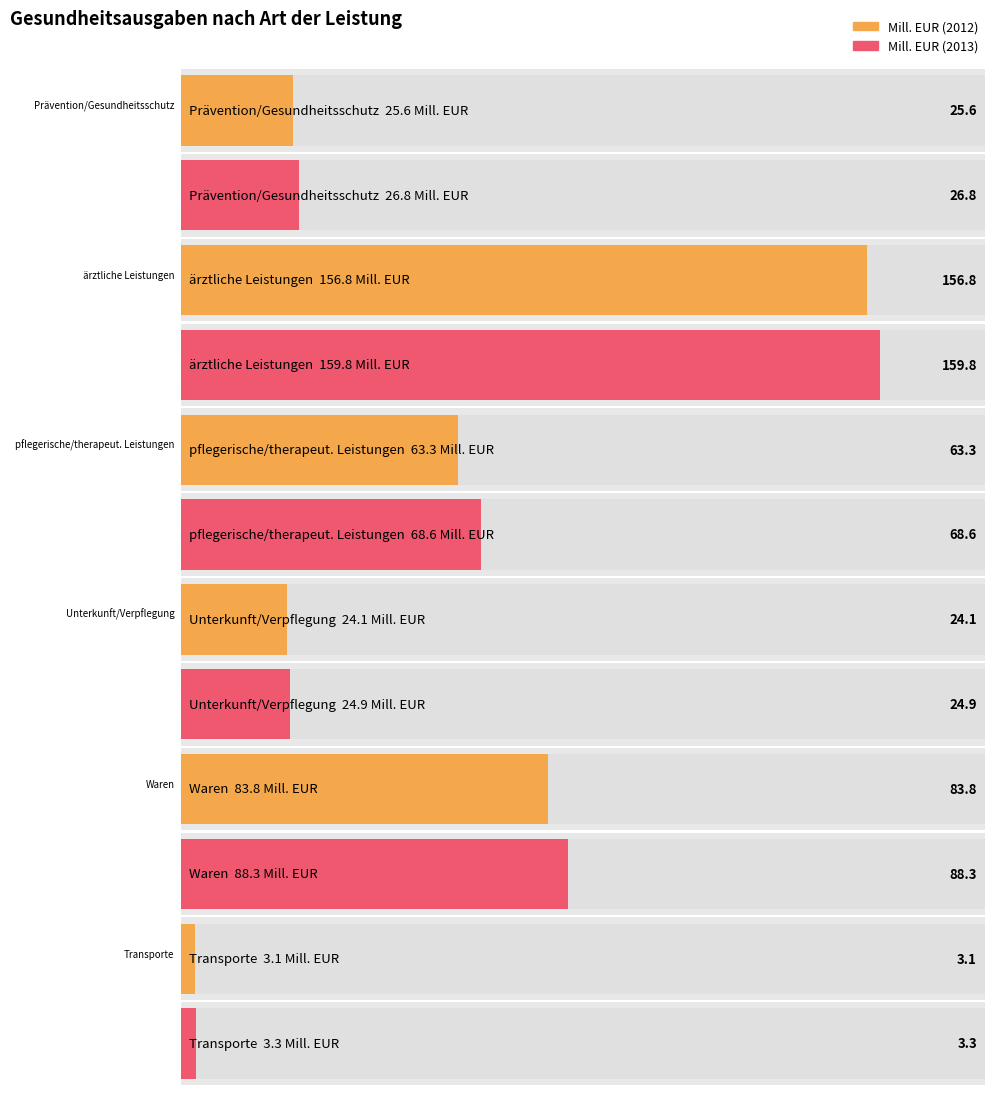

Reading left to right, extract all data points from this chart.

Mill. EUR (2012): Prävention/Gesundheitsschutz=25.6	ärztliche Leistungen=156.8	pflegerische/therapeut. Leistungen=63.3	Unterkunft/Verpflegung=24.1	Waren=83.8	Transporte=3.1
Mill. EUR (2013): Prävention/Gesundheitsschutz=26.8	ärztliche Leistungen=159.8	pflegerische/therapeut. Leistungen=68.6	Unterkunft/Verpflegung=24.9	Waren=88.3	Transporte=3.3